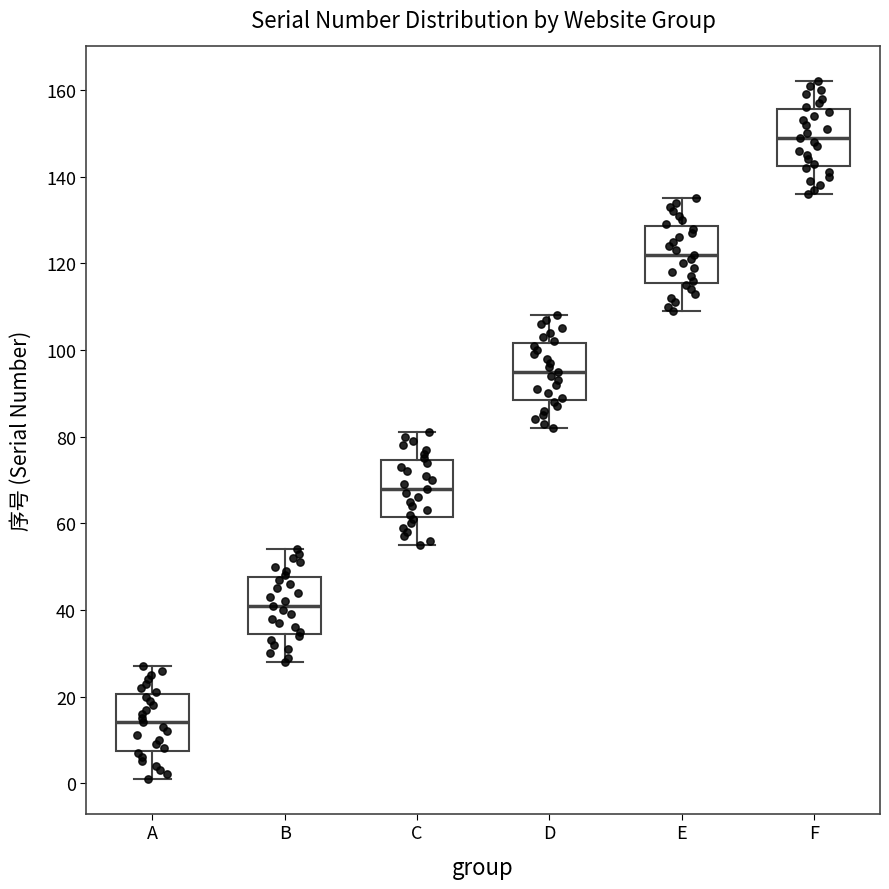

Reading left to right, read every box against the y-axis: the position of its median line, the range the box covers, and the ends of its whiskers. The values are not printed on the chart, so give them approximately, as read against the axis.

A: median 14, box 8 to 20, whiskers 2 to 28
B: median 42, box 34 to 48, whiskers 28 to 54
C: median 68, box 62 to 74, whiskers 56 to 82
D: median 96, box 88 to 102, whiskers 82 to 108
E: median 122, box 116 to 128, whiskers 110 to 136
F: median 150, box 142 to 156, whiskers 136 to 162